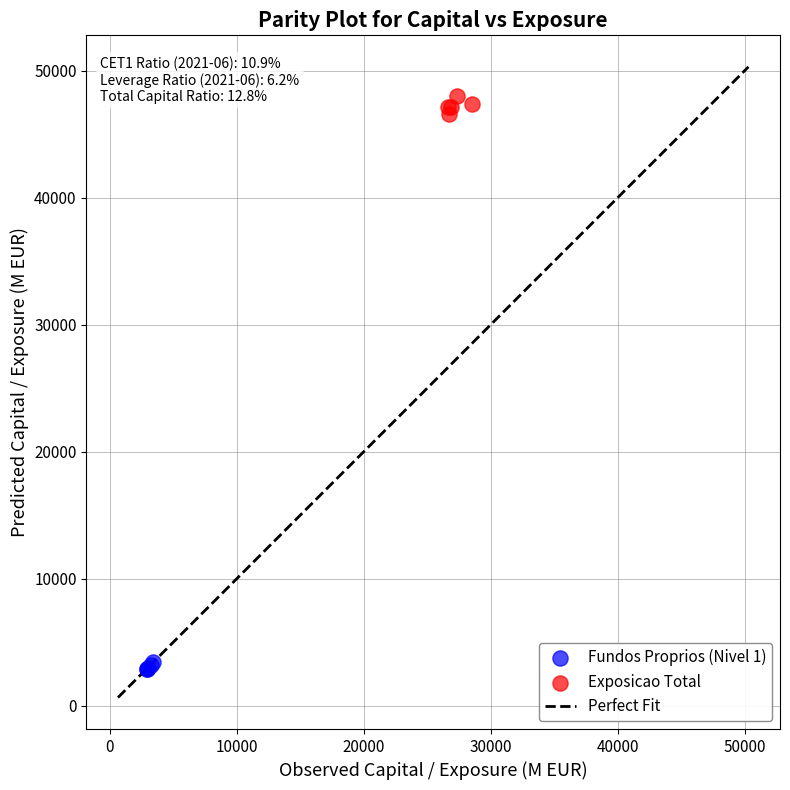

Which series reaches the minimum Y coordinate?

Fundos Proprios (Nivel 1)